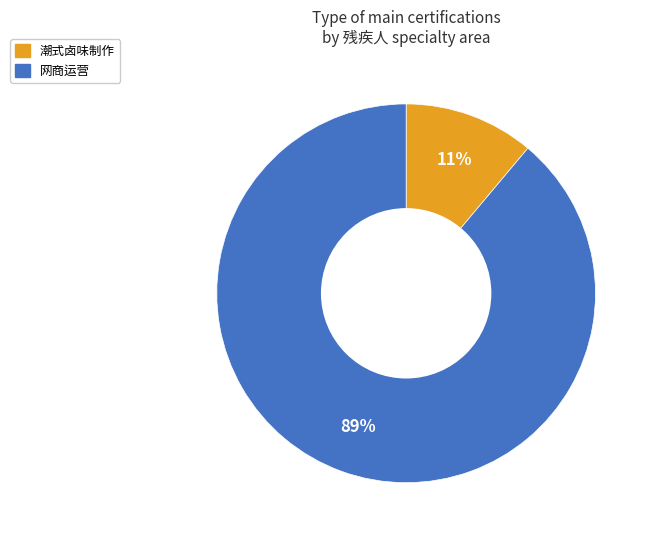

What percentage is the 潮式卤味制作 slice, to the nearest percent?

11%